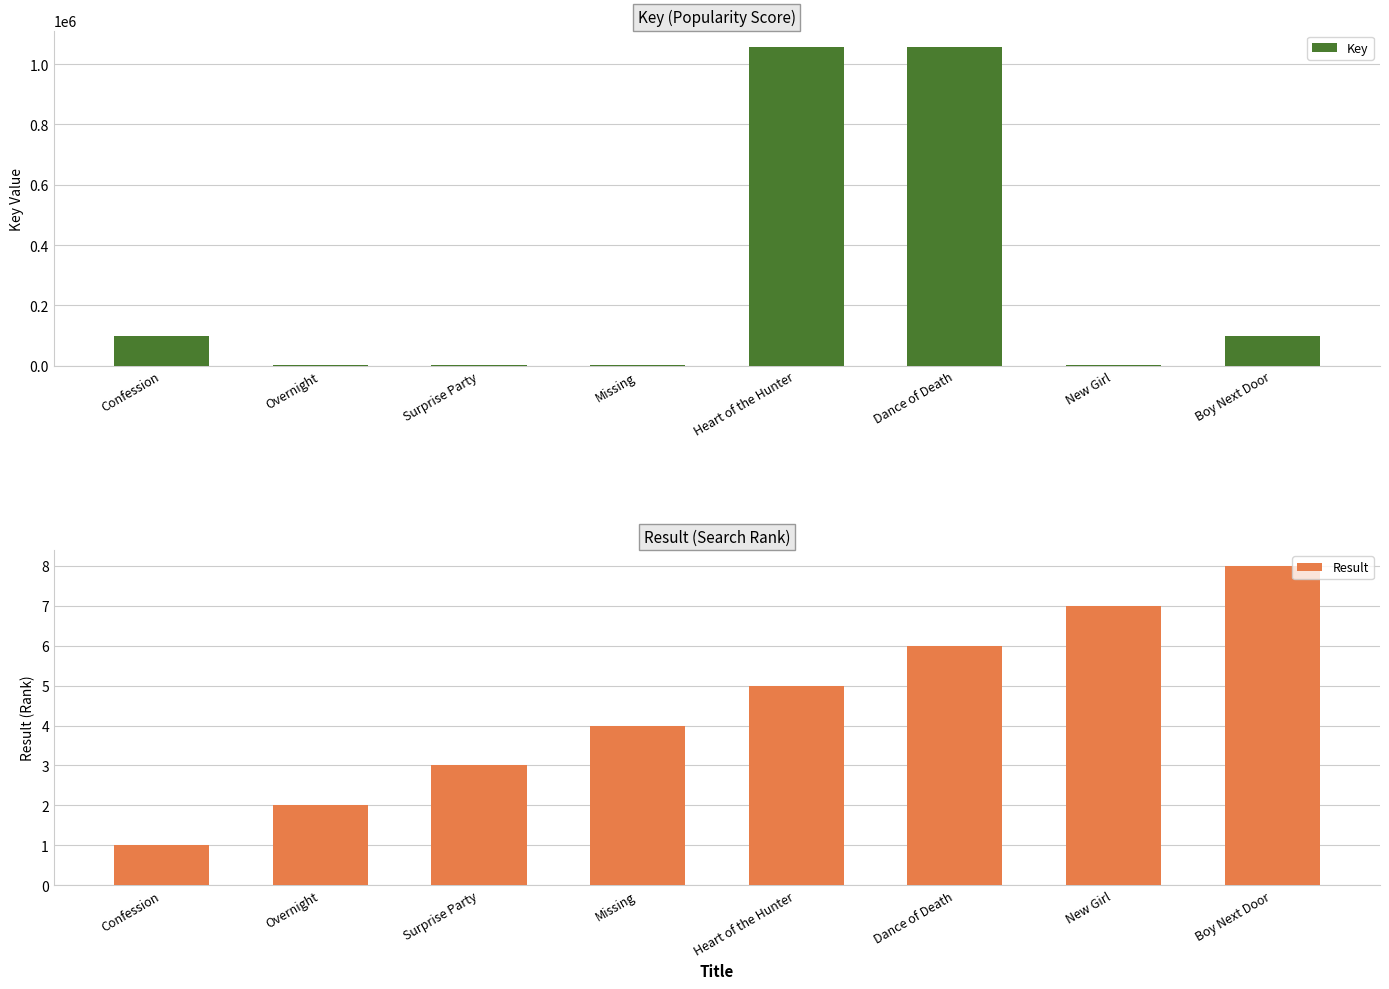

Rank the series at New Girl from lowest to highest value.

Result, Key